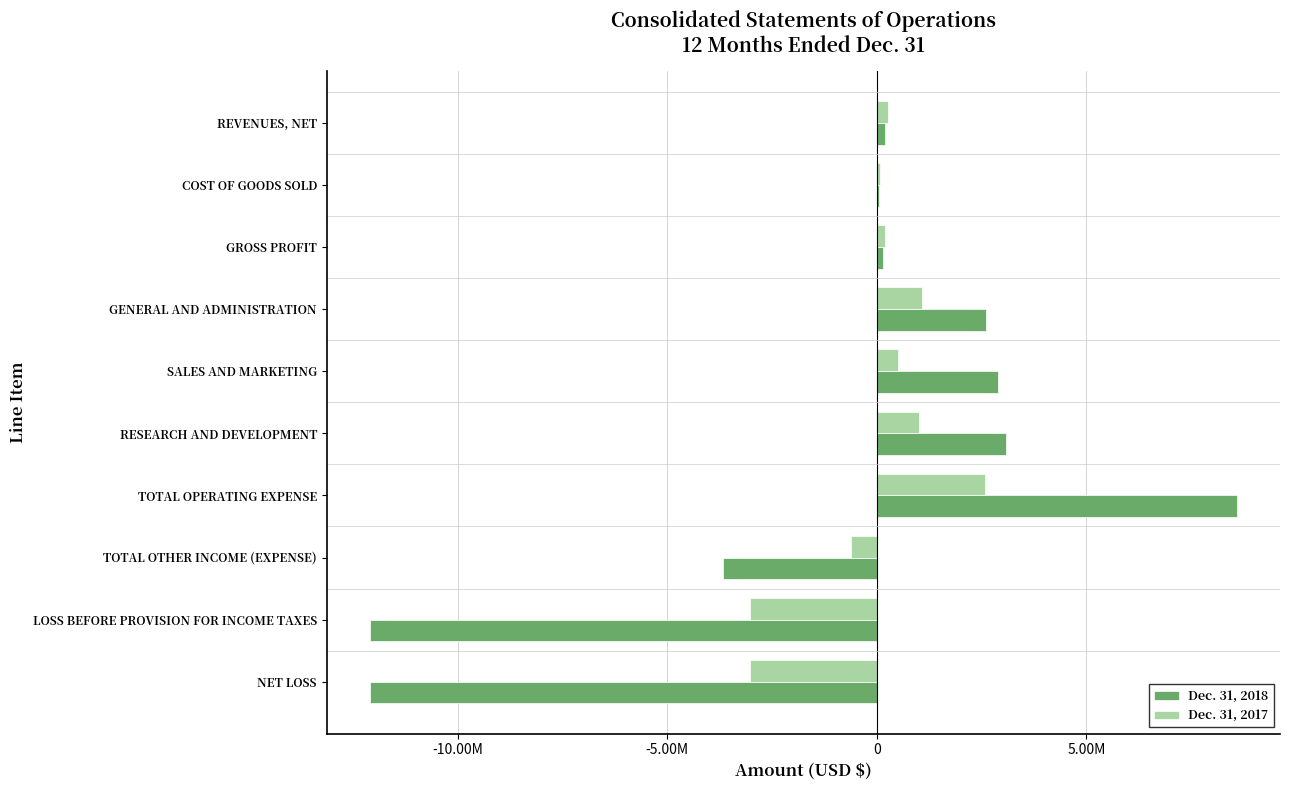

What is the difference between the maximum and second lowest values in the Dec. 31, 2018 series?

20683061